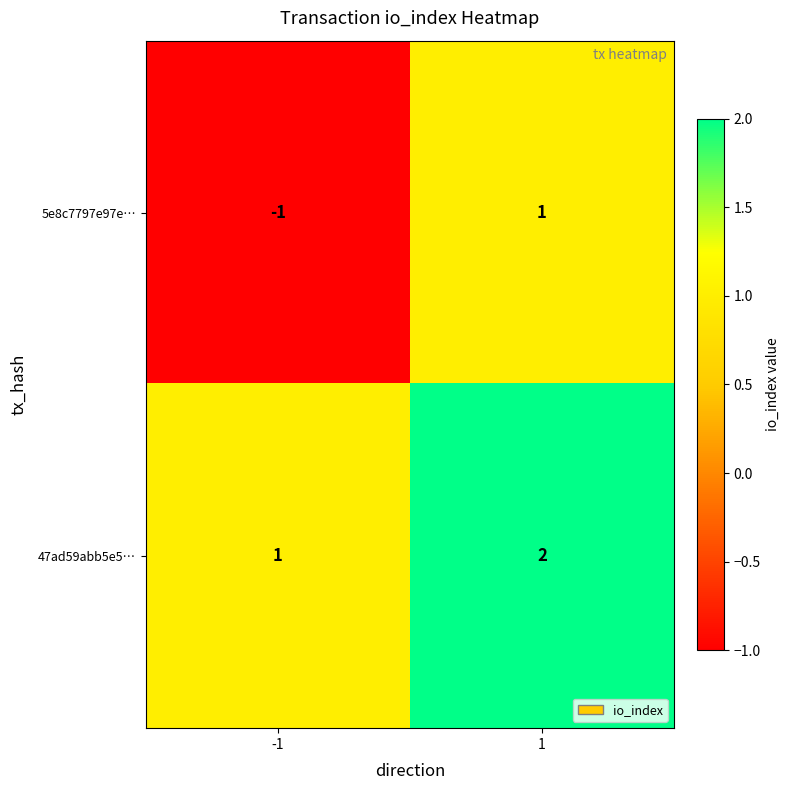

Which series has the widest spread of values?

5e8c7797e97e…